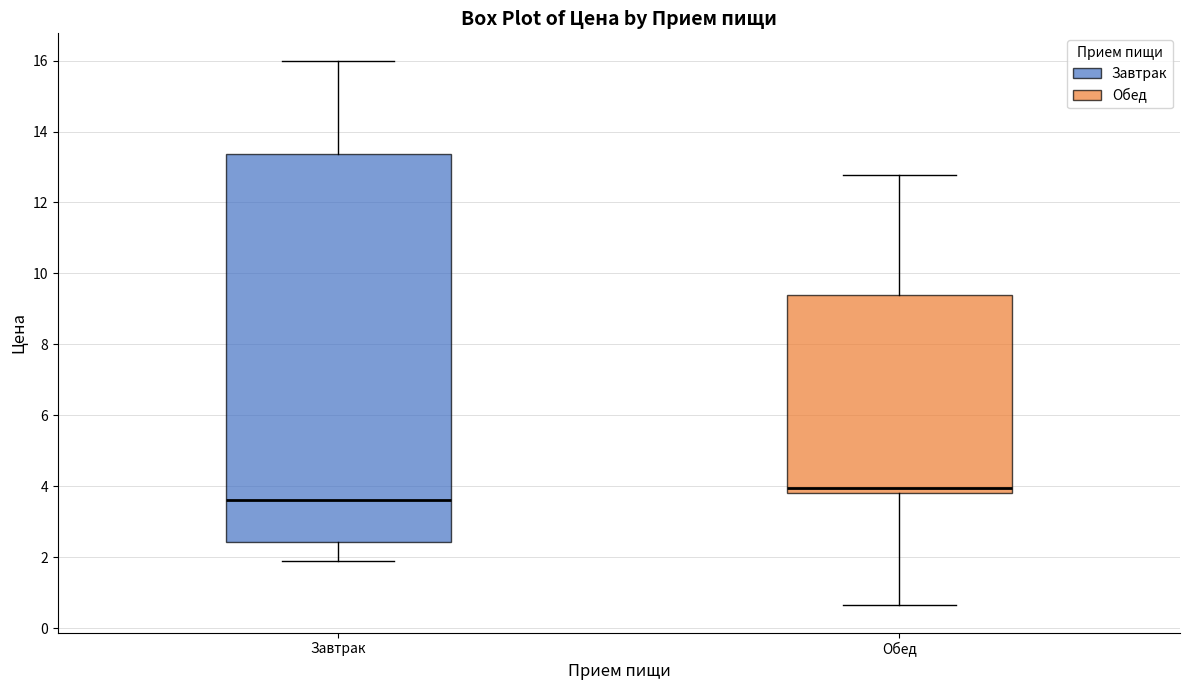

Reading left to right, transcribe this box plot: for each box, give where its median line is, the range the box spans, and where its two whiskers end, as read against the y-axis. The values are not printed on the chart, so give them approximately, as read against the axis.

Завтрак: median 3.6, box 2.4 to 13.4, whiskers 2.0 to 16.0
Обед: median 4.0, box 3.8 to 9.4, whiskers 0.6 to 12.8